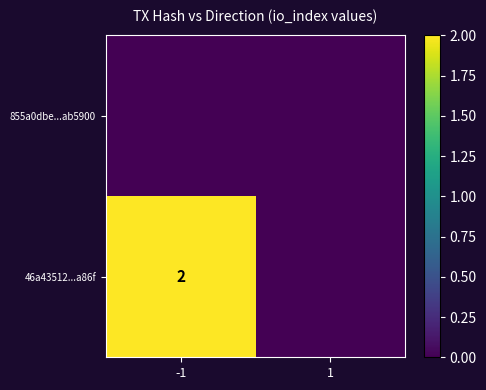

At how many categories does at least one series exceed 0?

1